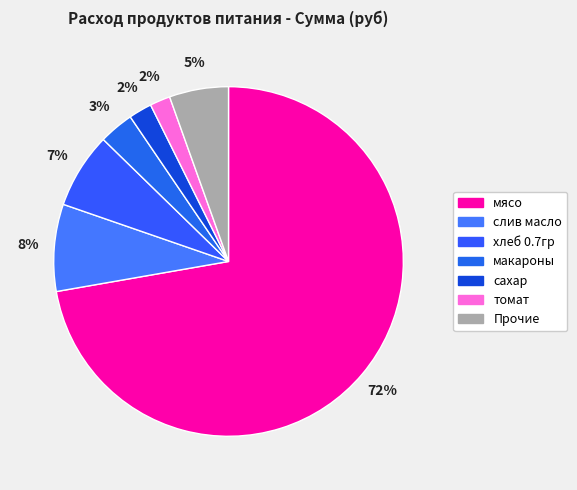

Is мясо the majority of the pie?

Yes